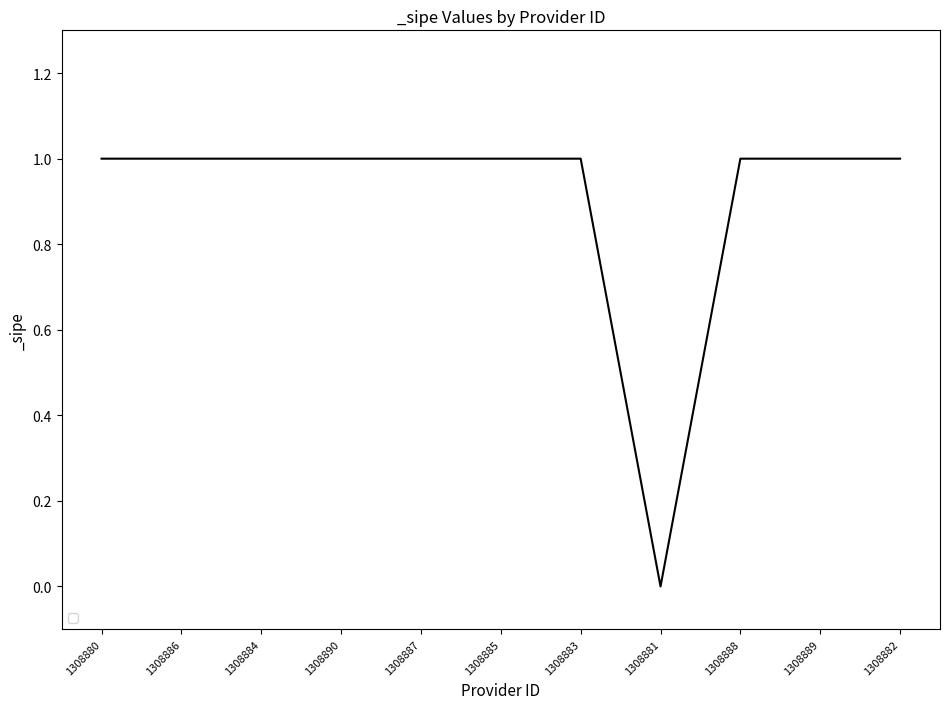

True or false: the data shows 0 at 1308890.

False